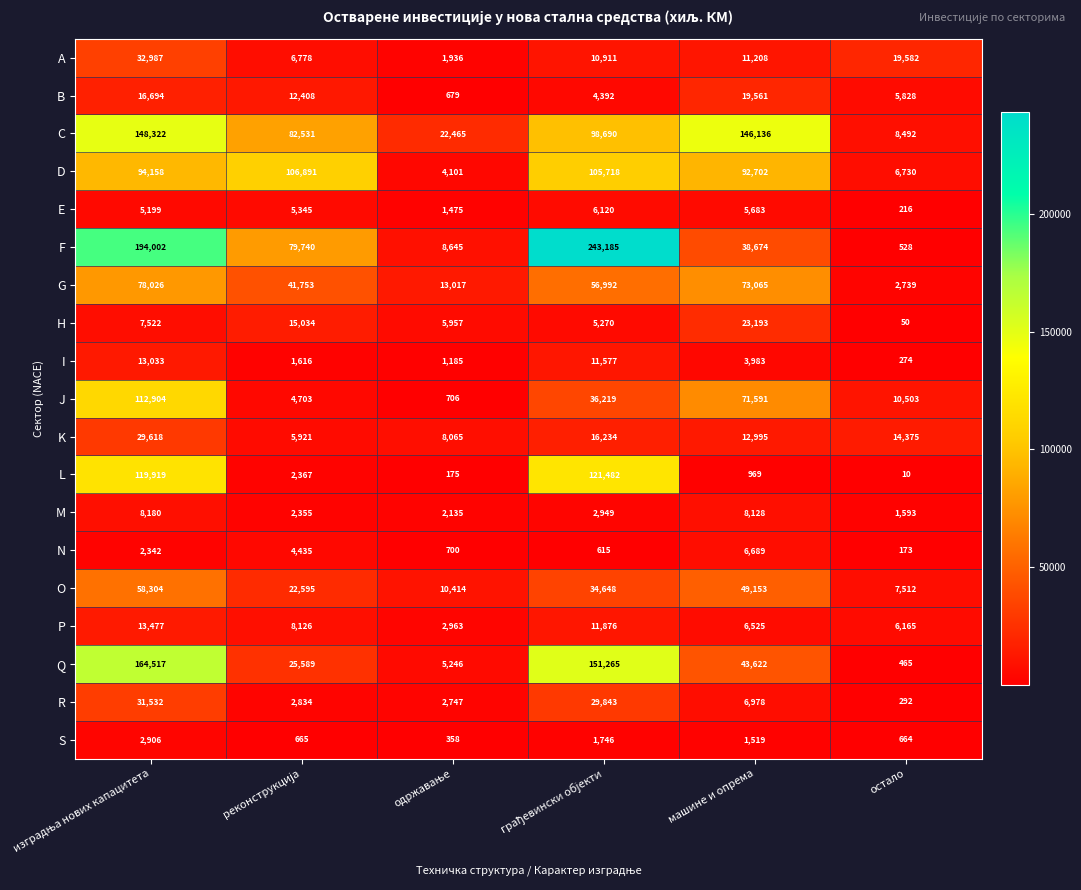

True or false: P has a value of 6165 at остало.

True